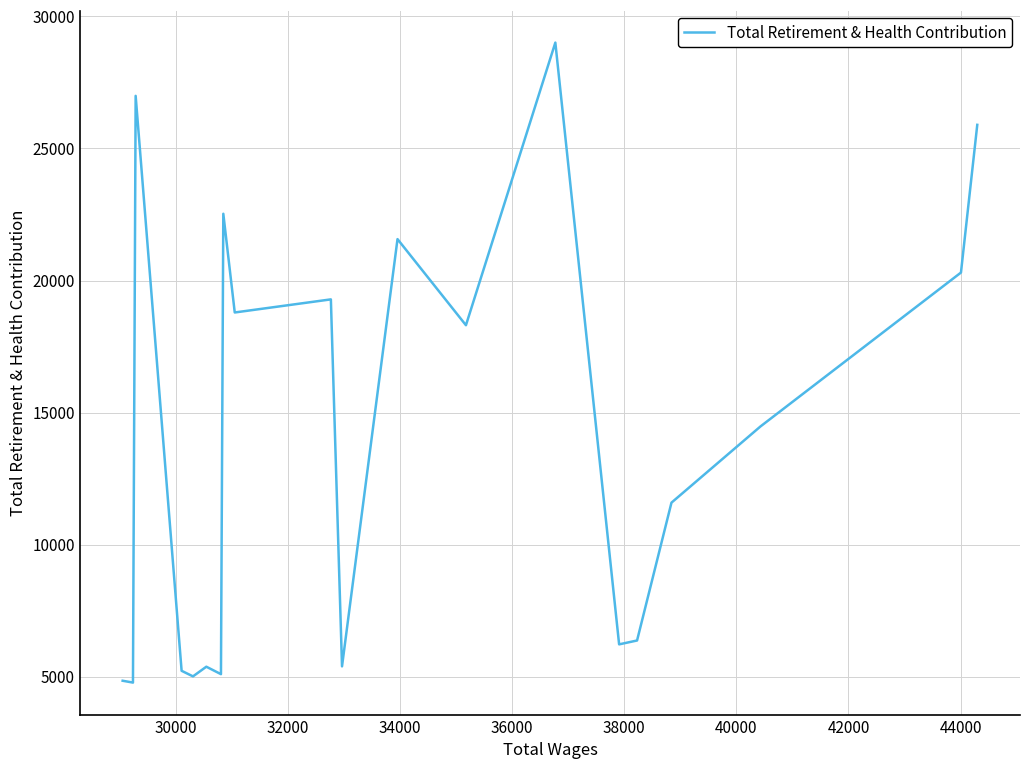

What is the difference between the second highest and minimum values?

22210